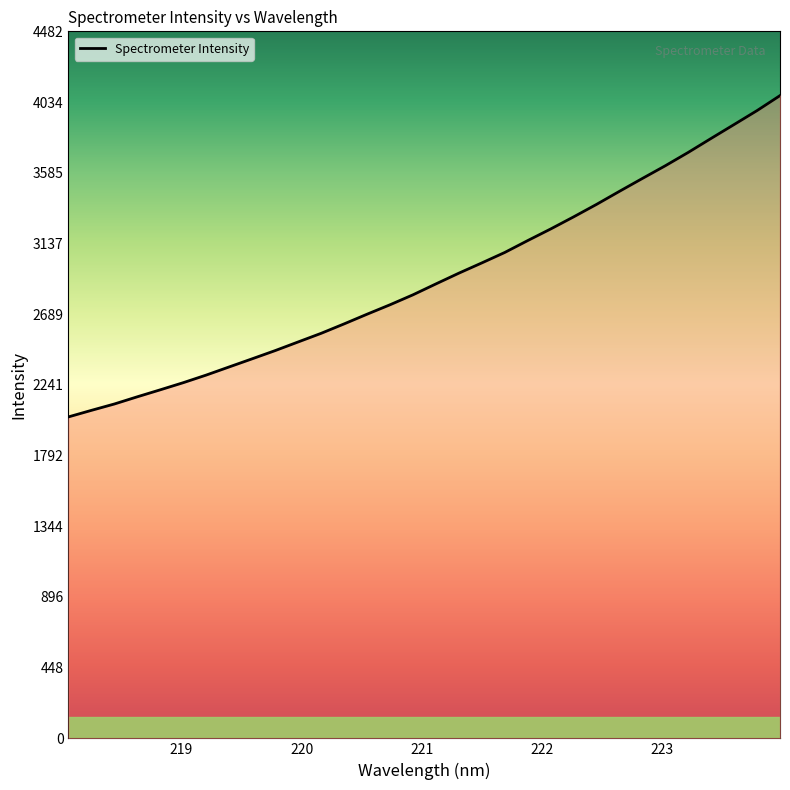

What is the difference between the maximum and minimum values?

2037.0